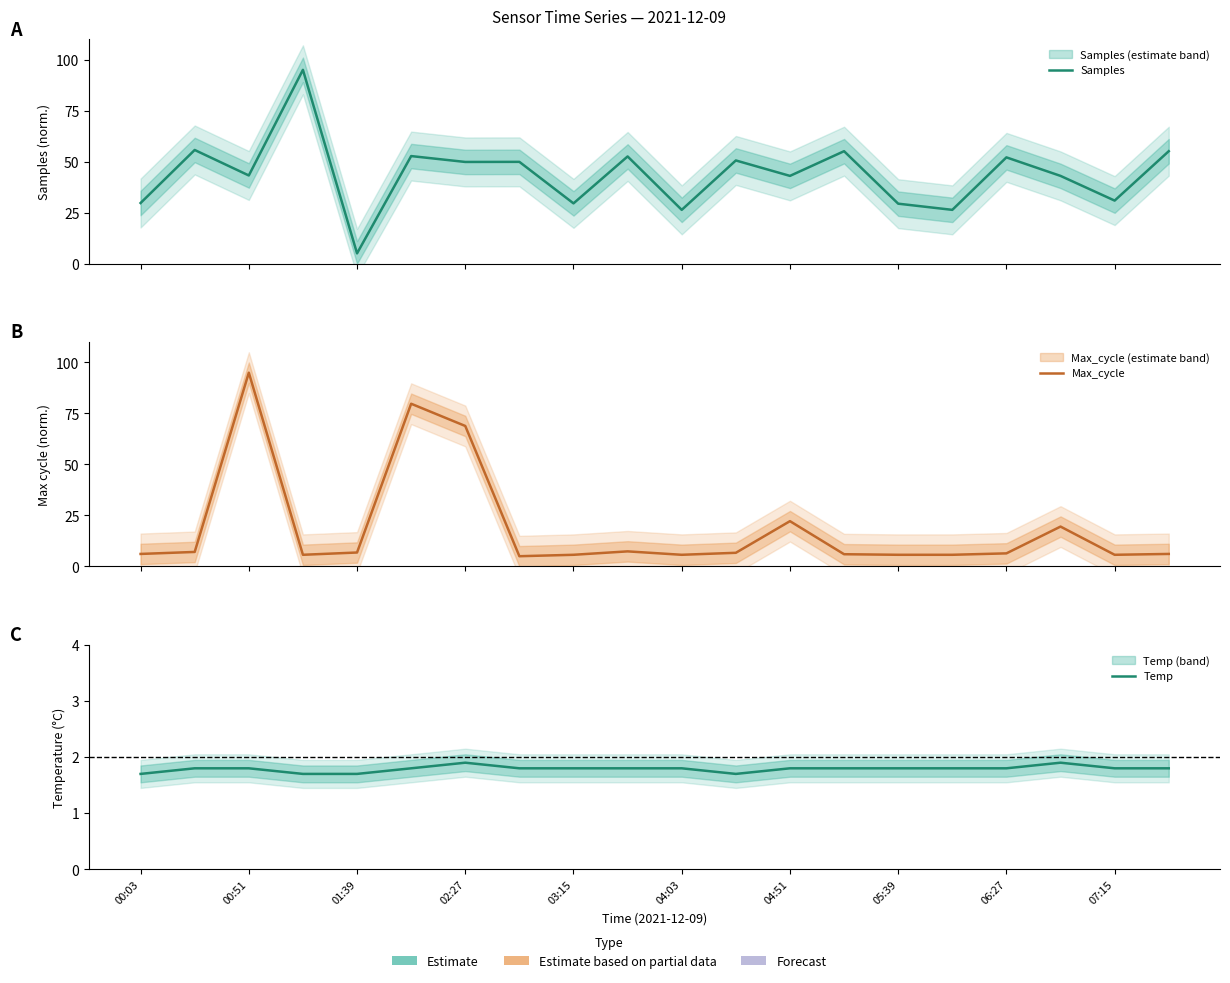

How many data points in Max_cycle are above 6?

12